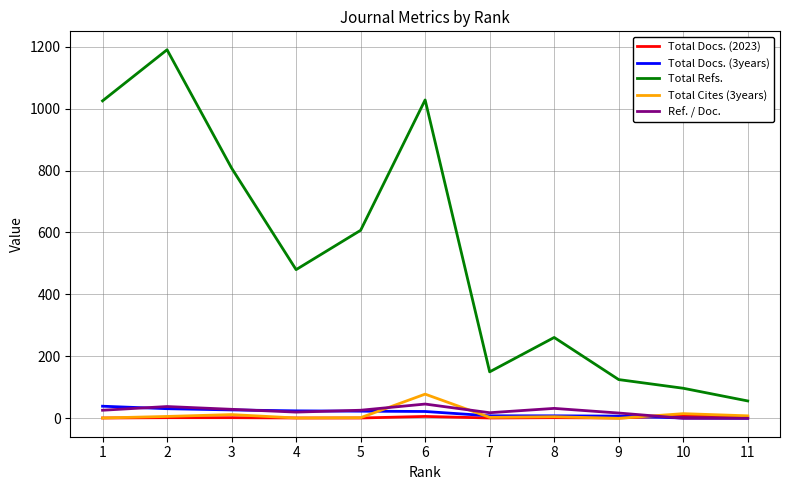

Where do Total Cites (3years) and Ref. / Doc. first cross each other?

5 and 6